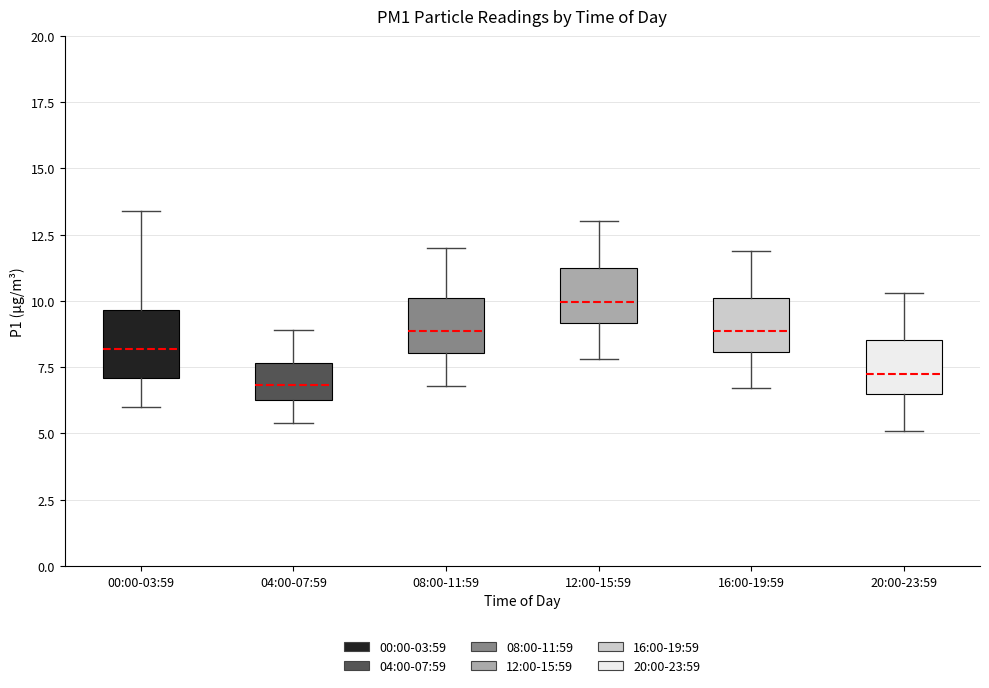

Where does the median line of the box for 04:00-07:59 sit on the y-axis? The values are not printed on the chart, so give them approximately, as read against the axis.

7.0